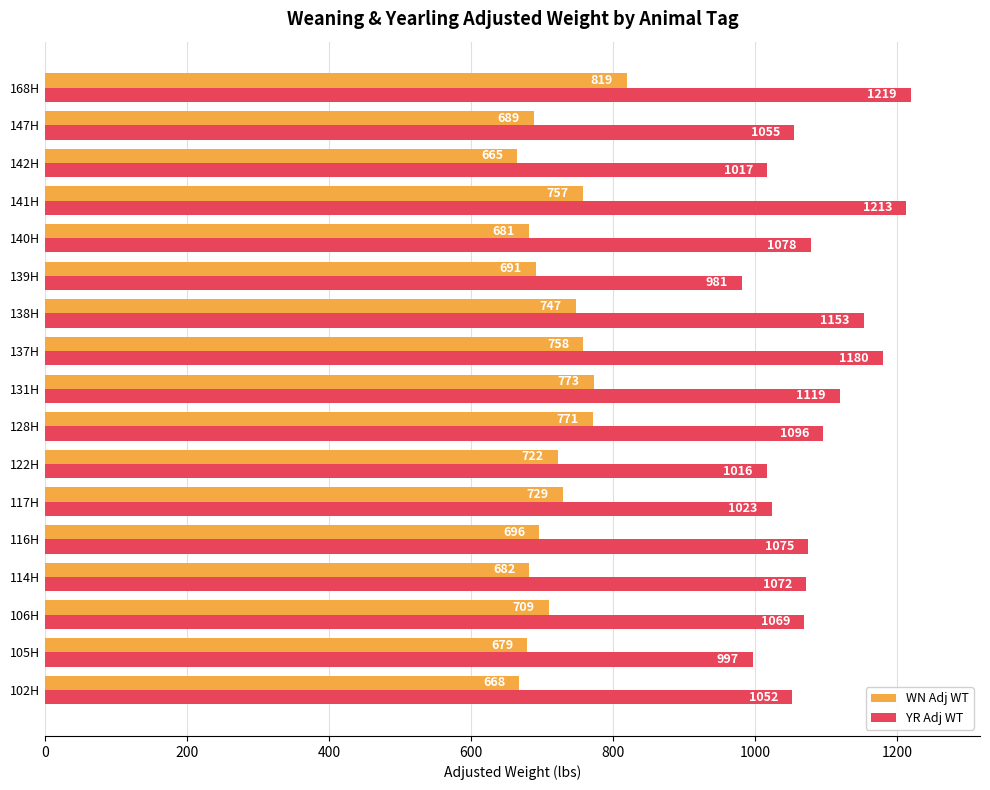

What is the average value of the WN Adj WT series?

720